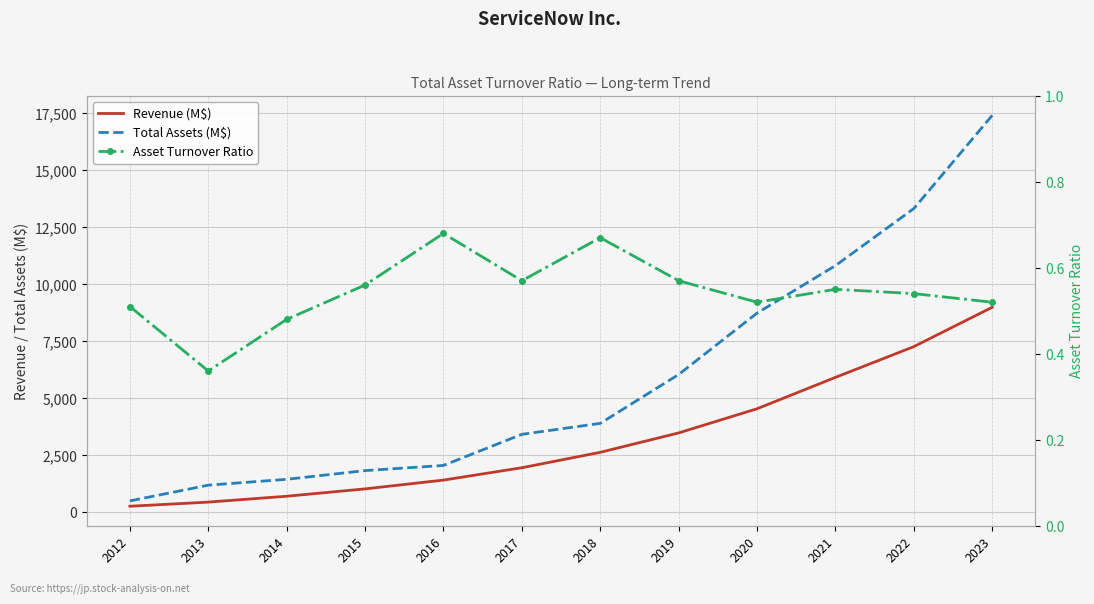

Between 2016 and 2015, which is larger?

2016